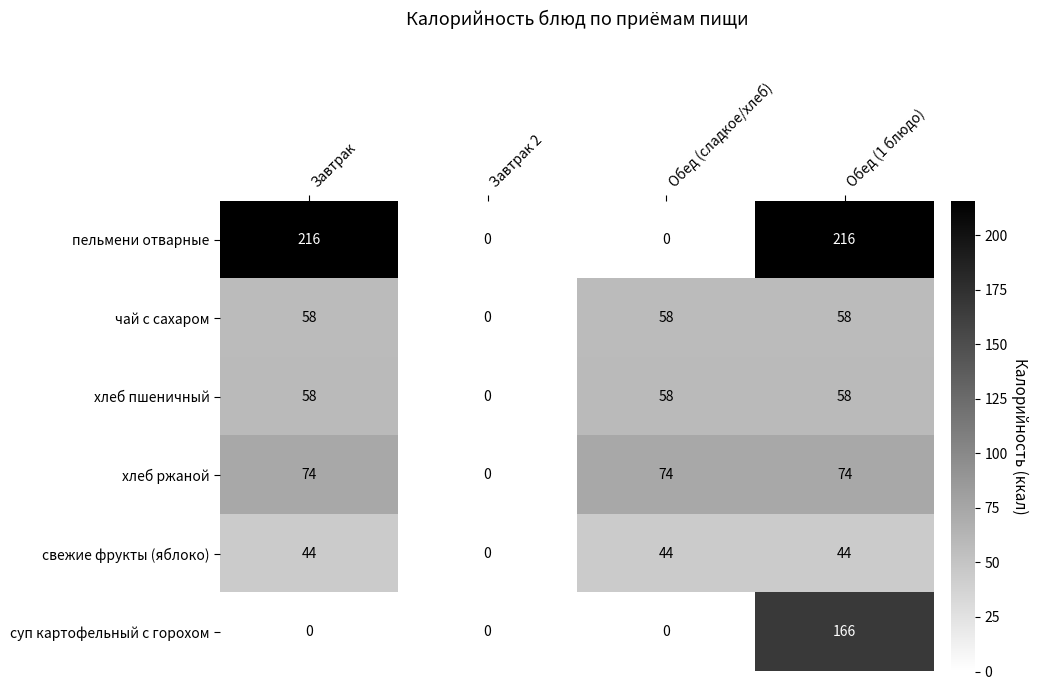

The value of чай с сахаром at Обед (1 блюдо) is 99. True or false?

False